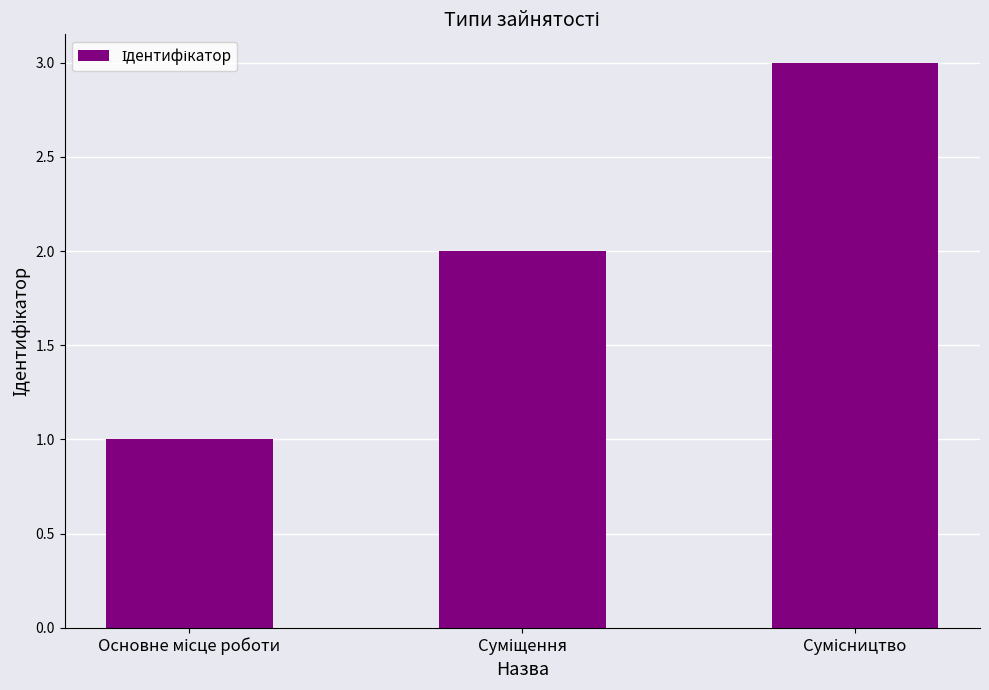

Reading right to left, list all the values displayed in this chart.

3	2	1